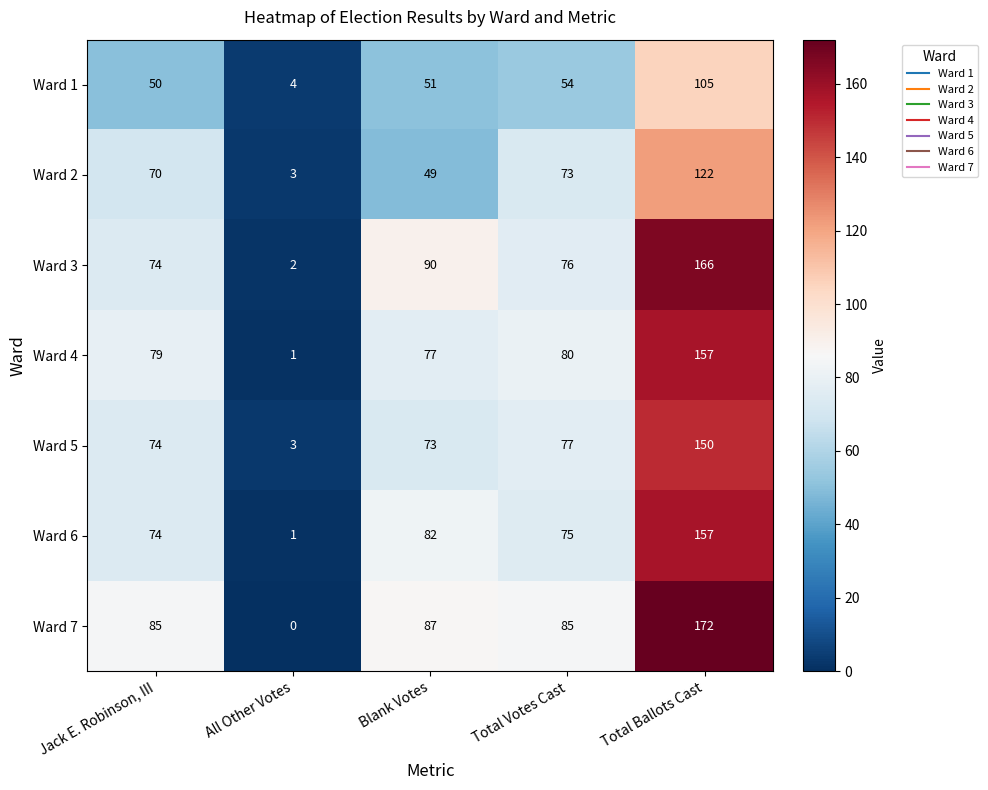

Where is Ward 3 nearest to the value 84?

Blank Votes